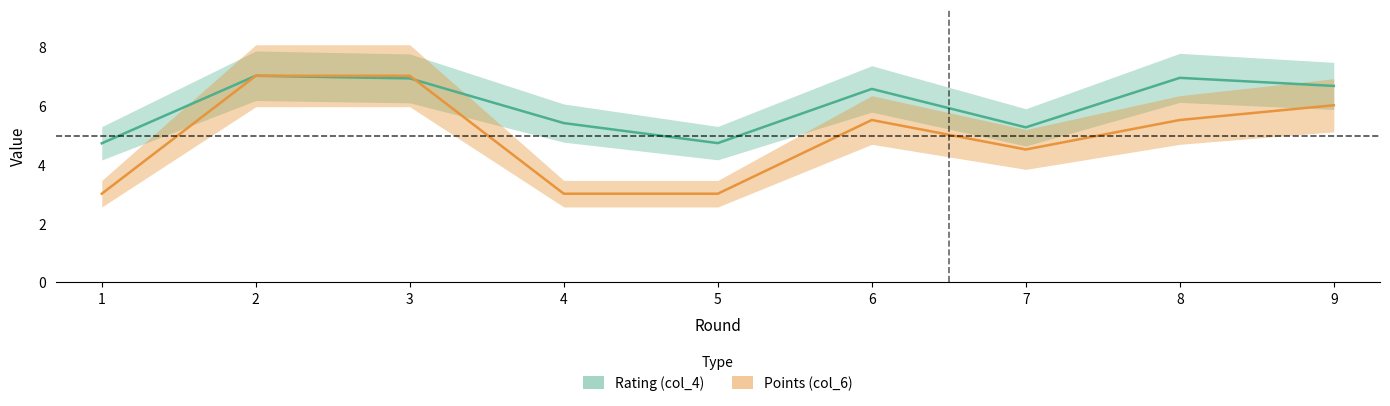

How many values in the Rating (col_4) series are below 6?

4